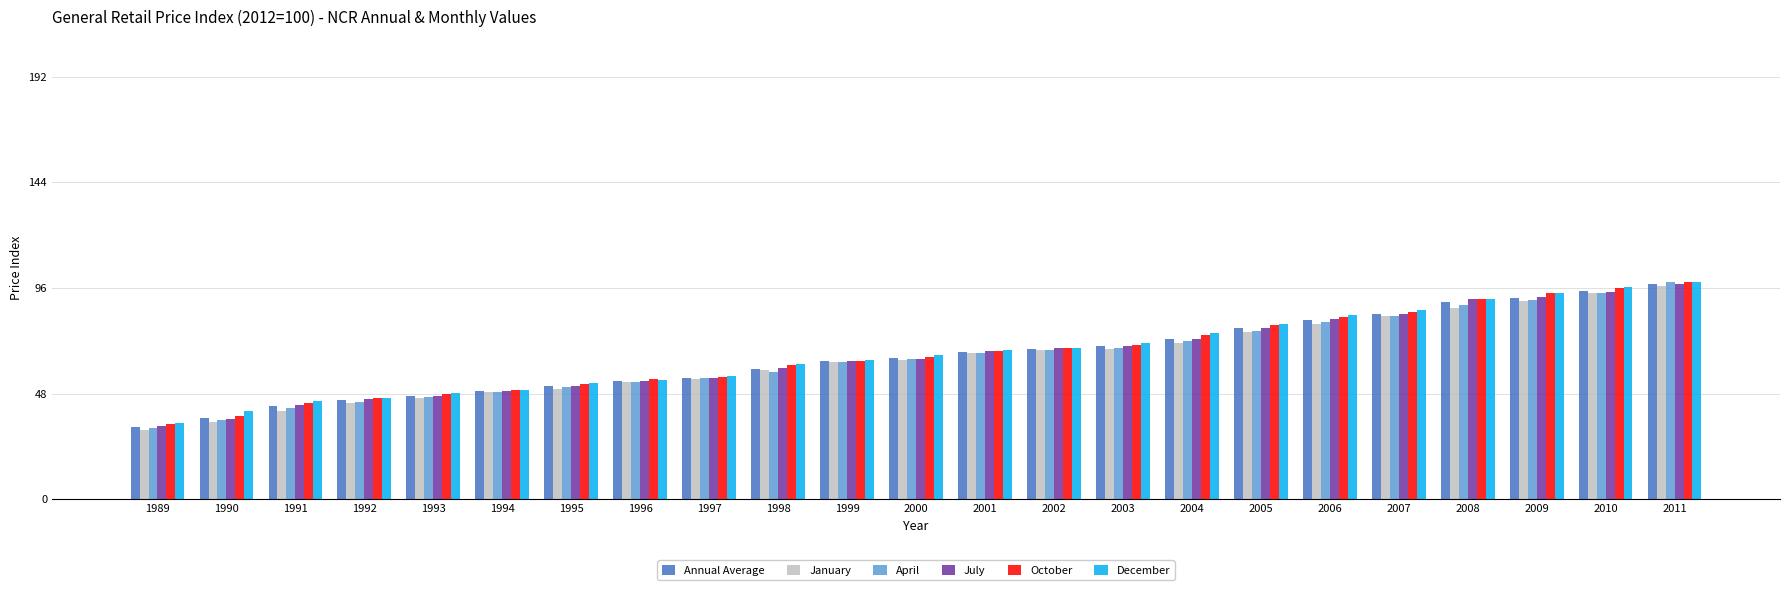

Which series changed the most between 1989 and 2005?

December